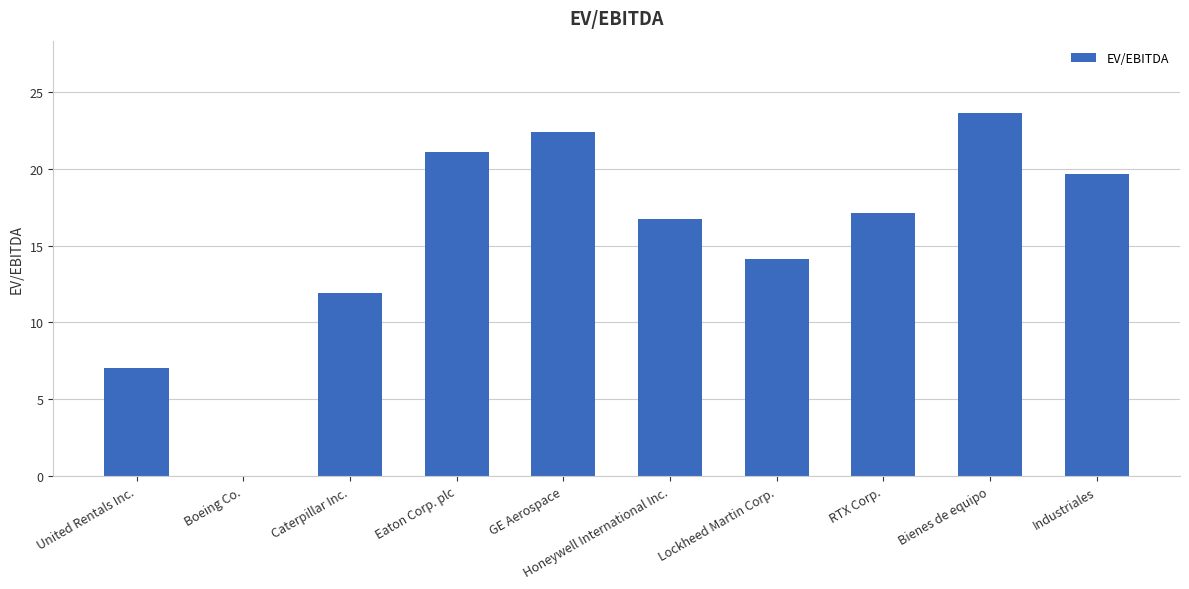

At which label is the value closest to 11?

Caterpillar Inc.